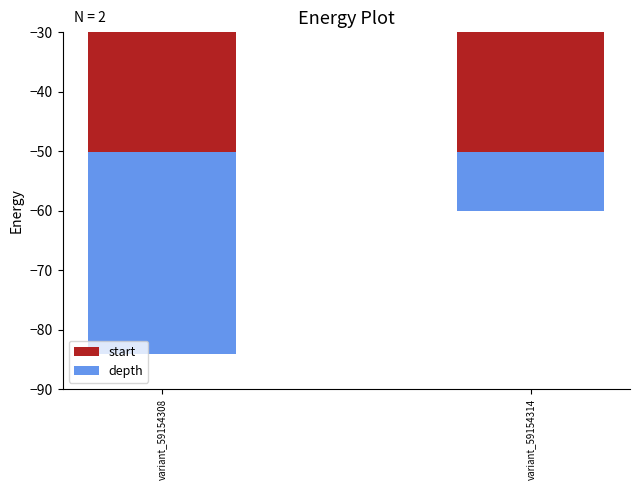

Is it true that depth equals -16.2 at variant_59154314?

False